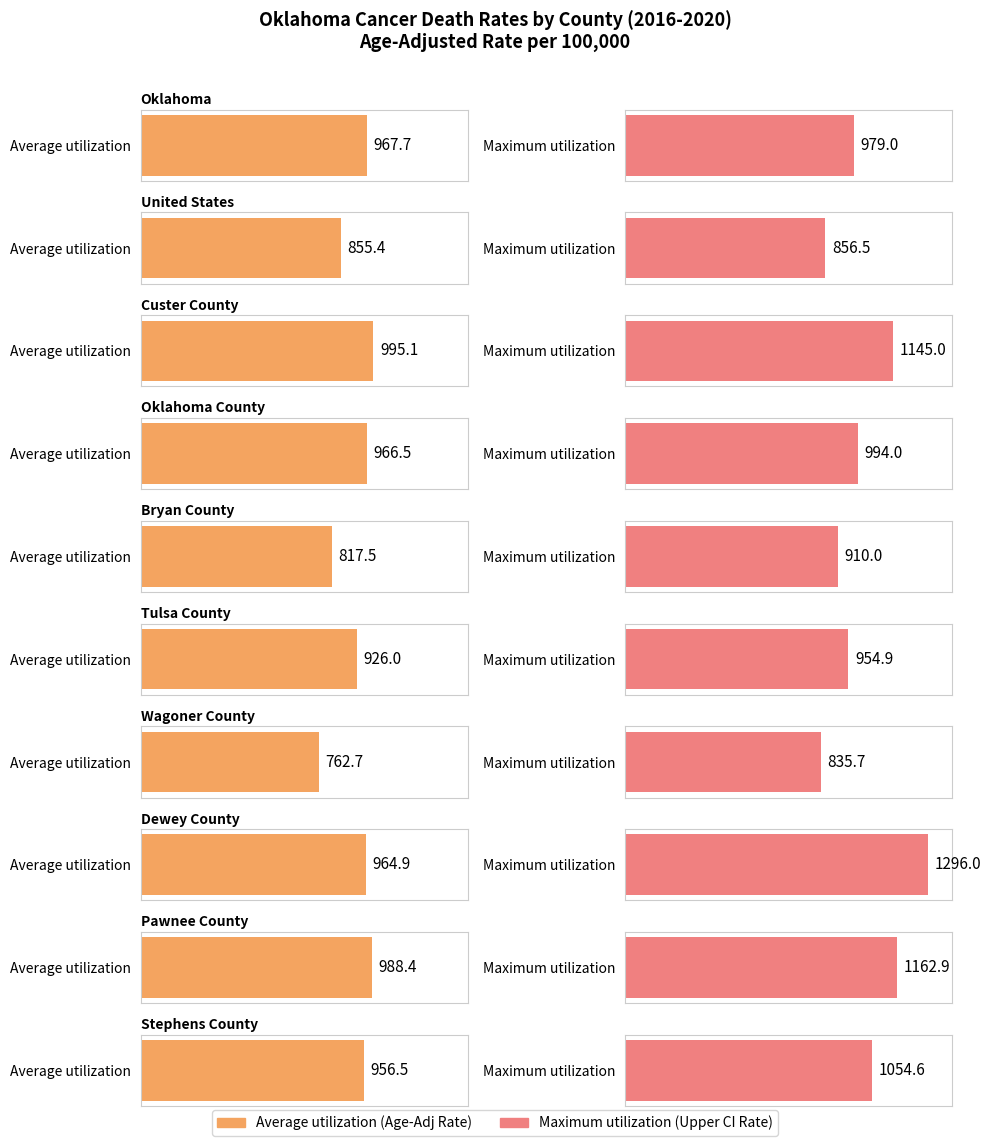

Does the chart contain any negative values?

No